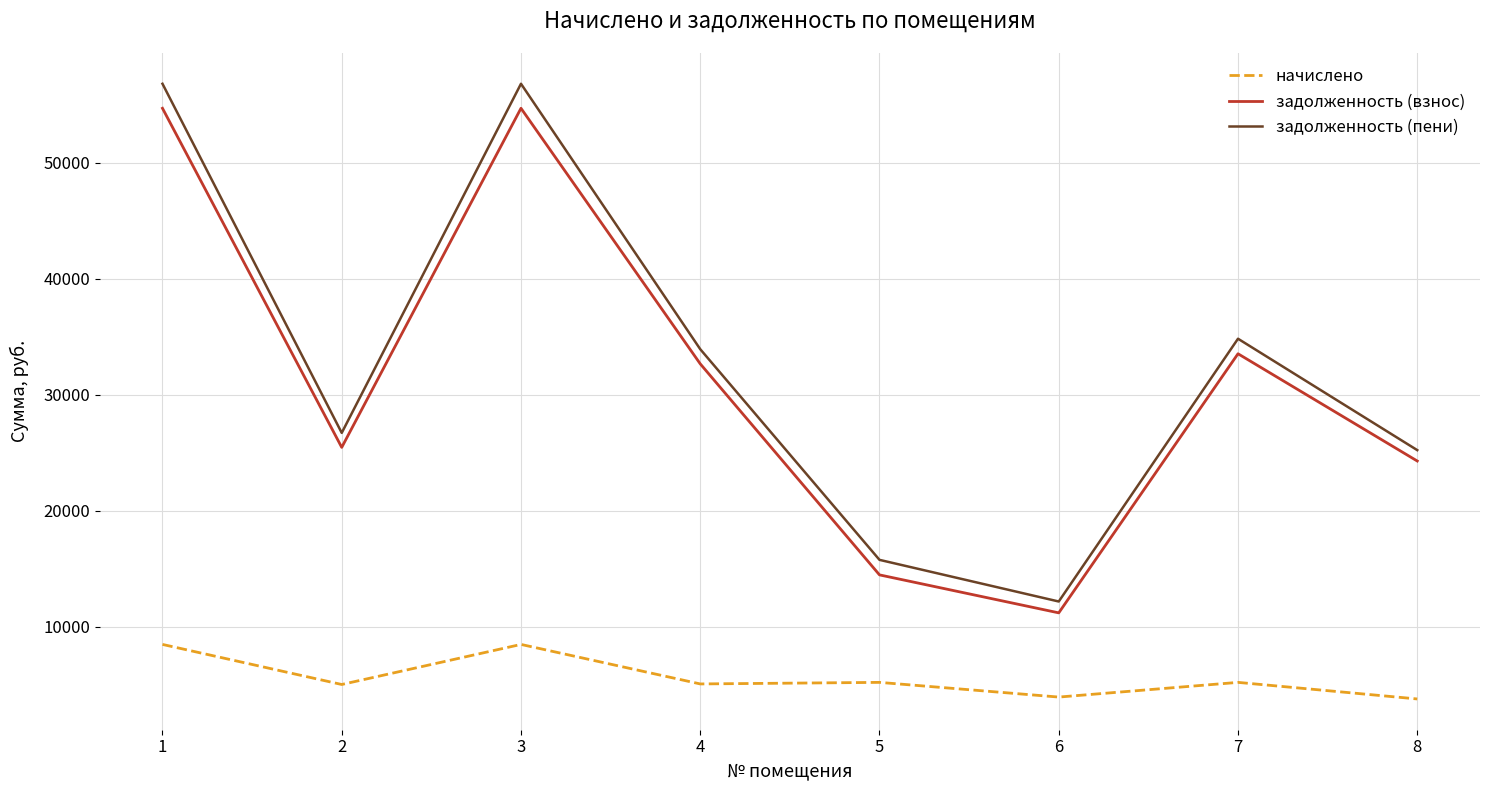

What is the smallest value displayed?

3753.6